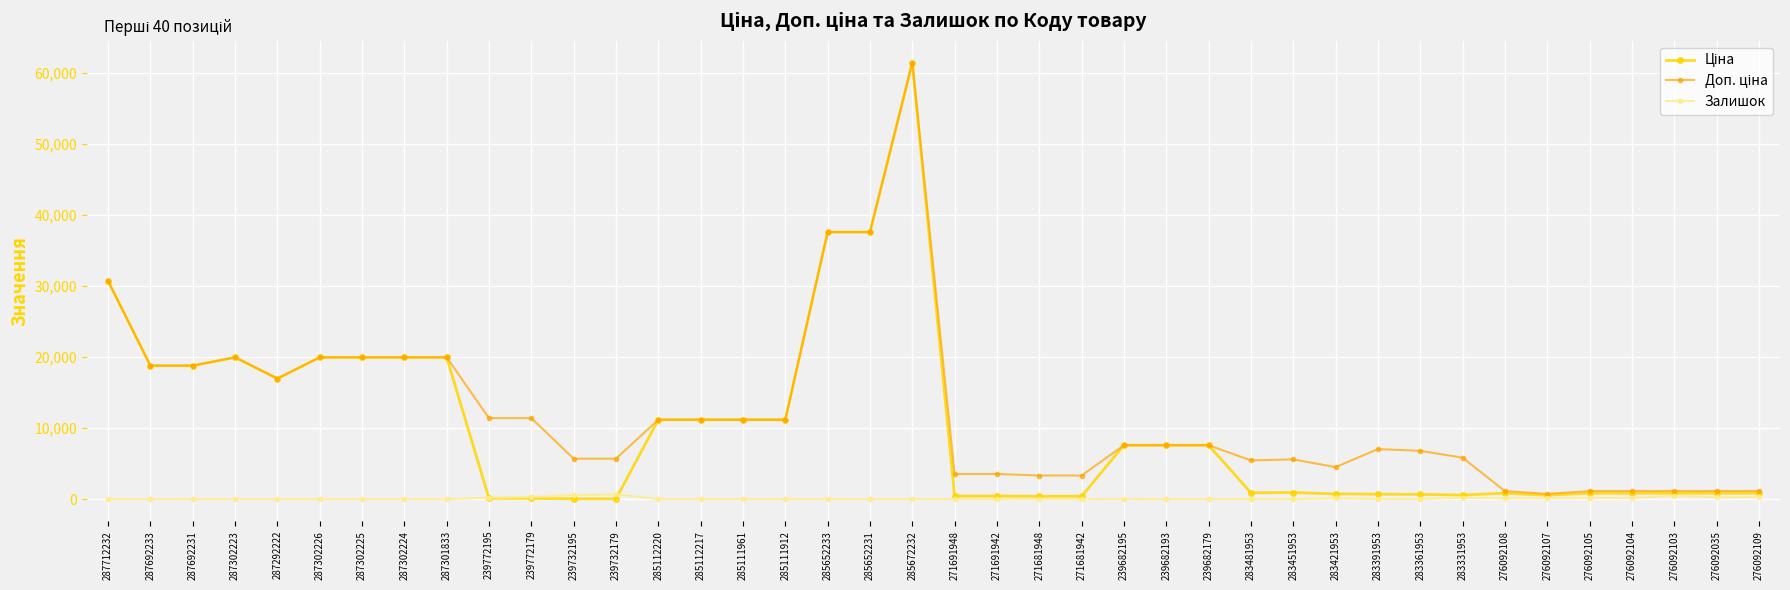

What is the value of the Залишок point at the 35th from the left?

107.0